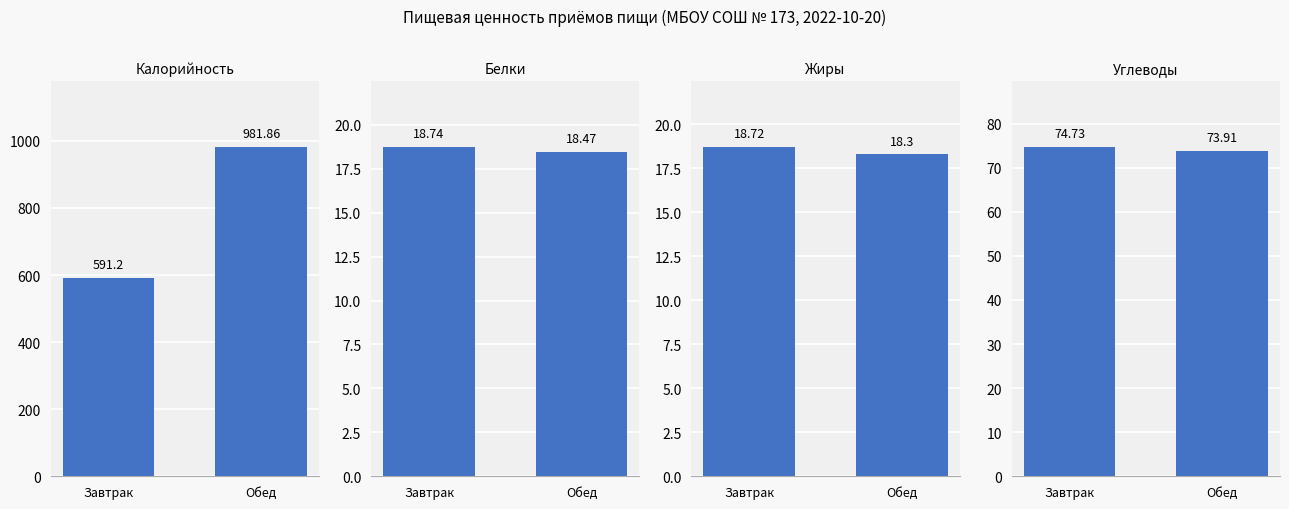

What is the difference between the Углеводы values at Завтрак and Обед?

0.8